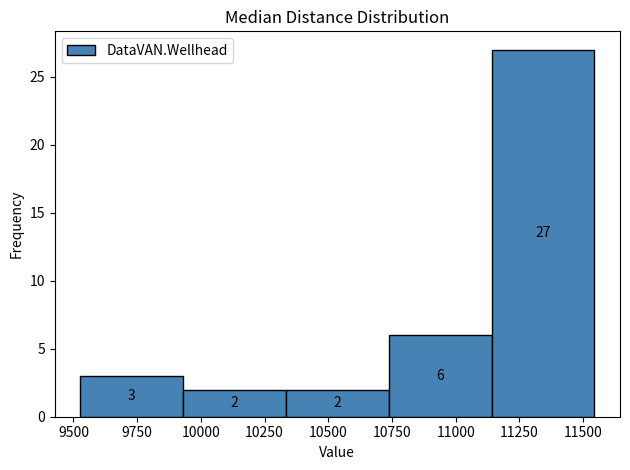

Reading left to right, list every bar in this chart as the range it spans on the x-axis followed by its height. The bar edges are not printed on the chart, so give them approximately, as read against the axis.

9550 to 9950: 3
9950 to 10350: 2
10350 to 10750: 2
10750 to 11150: 6
11150 to 11550: 27